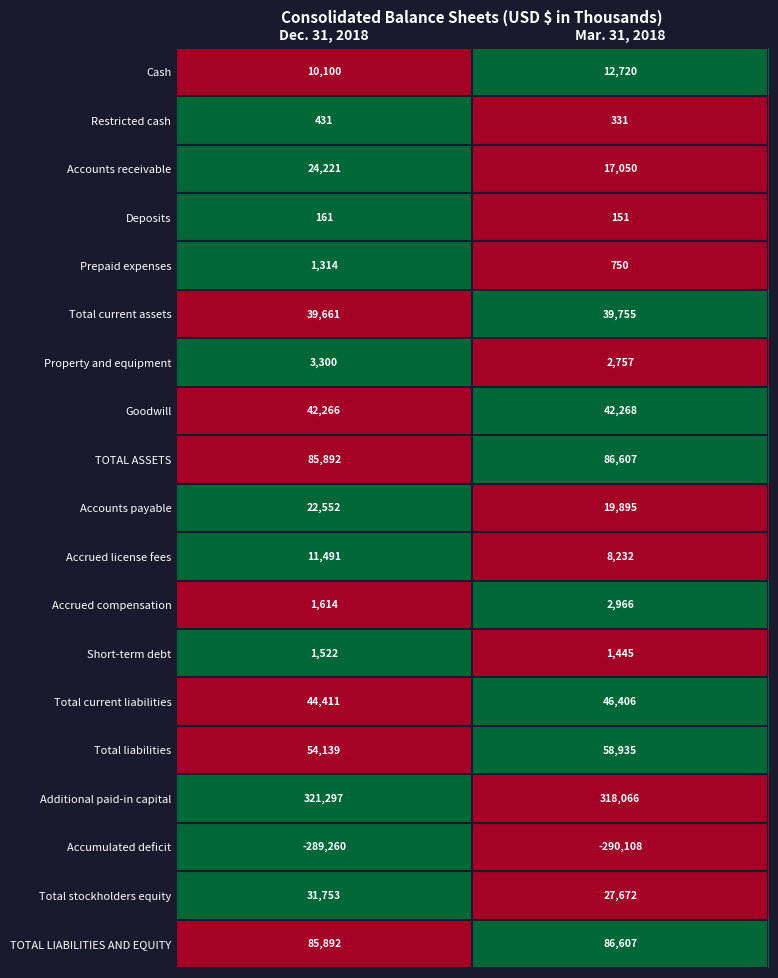

Between Dec. 31, 2018 and Mar. 31, 2018, which series saw the biggest shift?

Accounts receivable